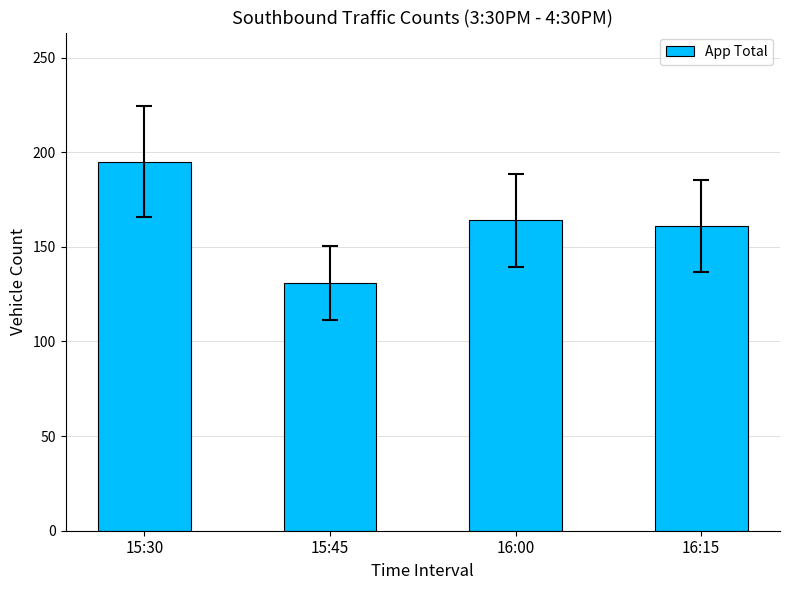

Reading right to left, extract all data points from this chart.

161	164	131	195